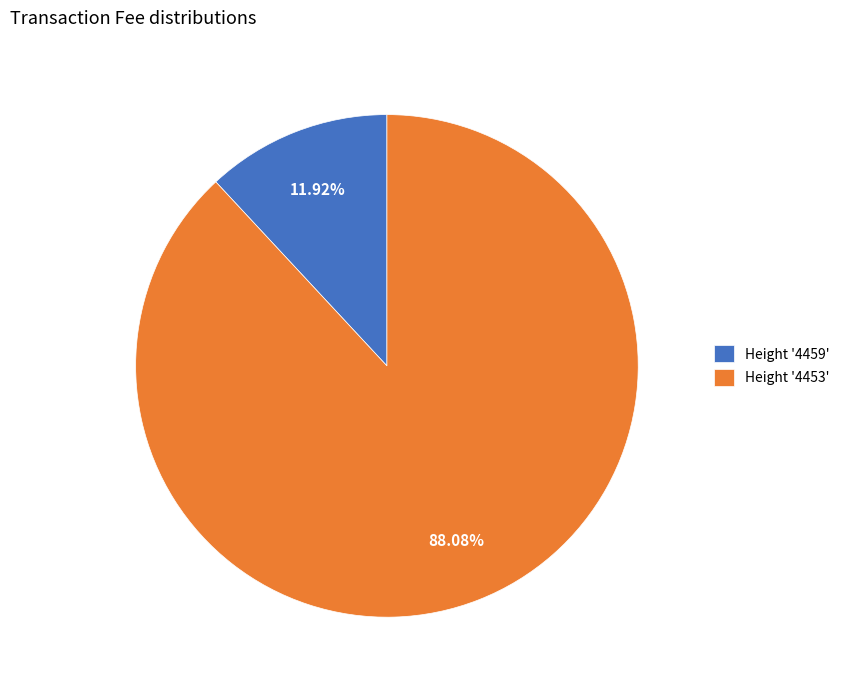

Does Height '4459' account for over 50% of the chart?

No